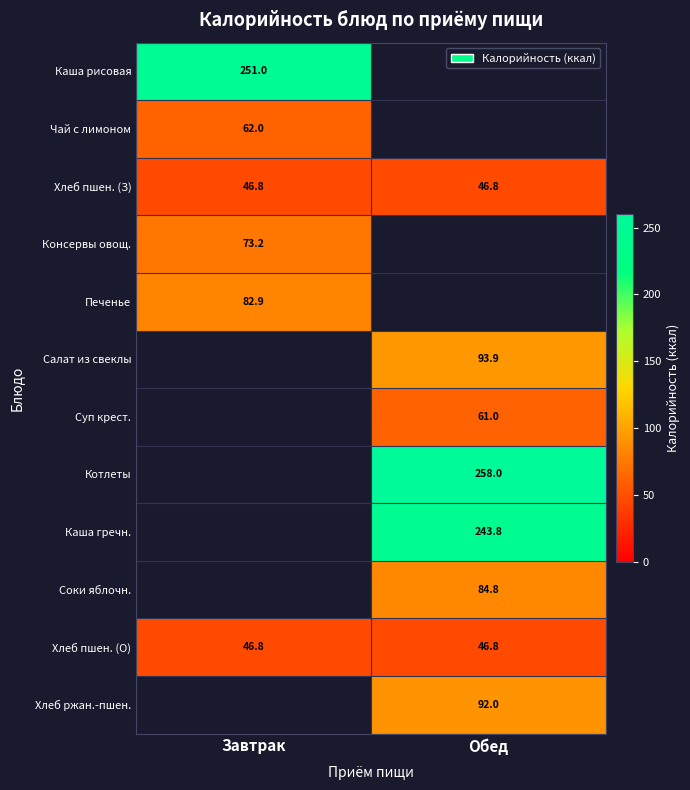

Is the value of Котлеты at Обед greater than the value of Печенье at Завтрак?

Yes